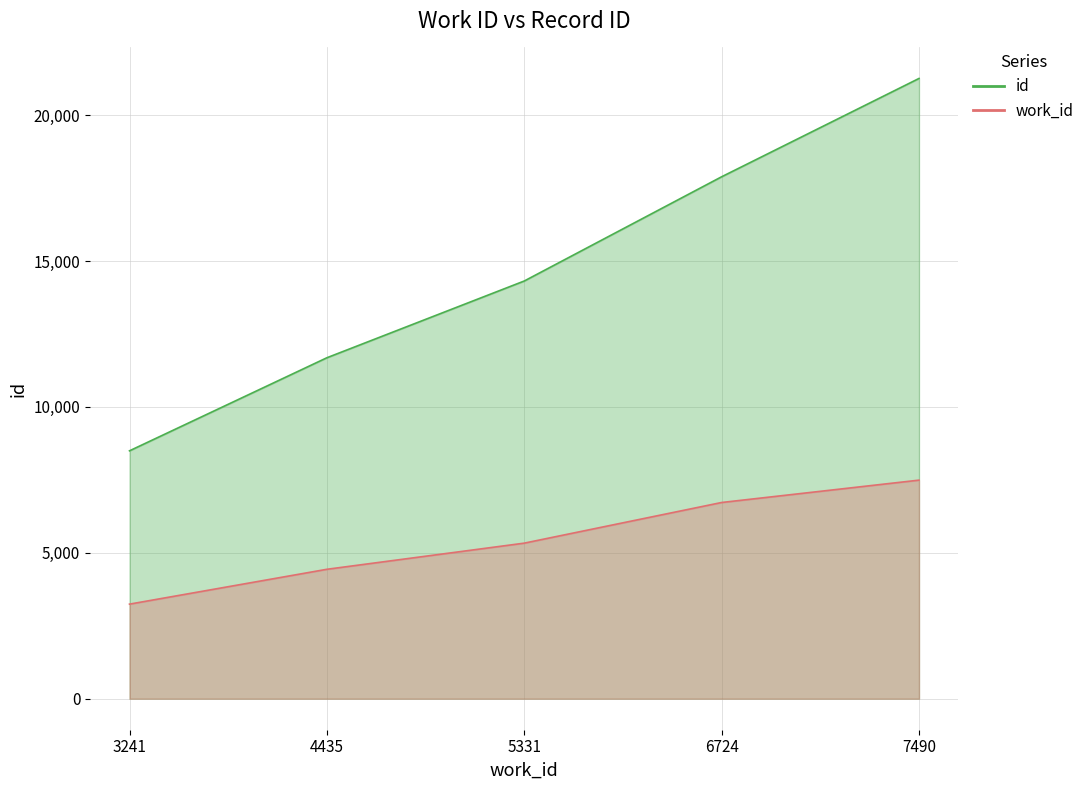

At which label is work_id closest to 5365?

5331